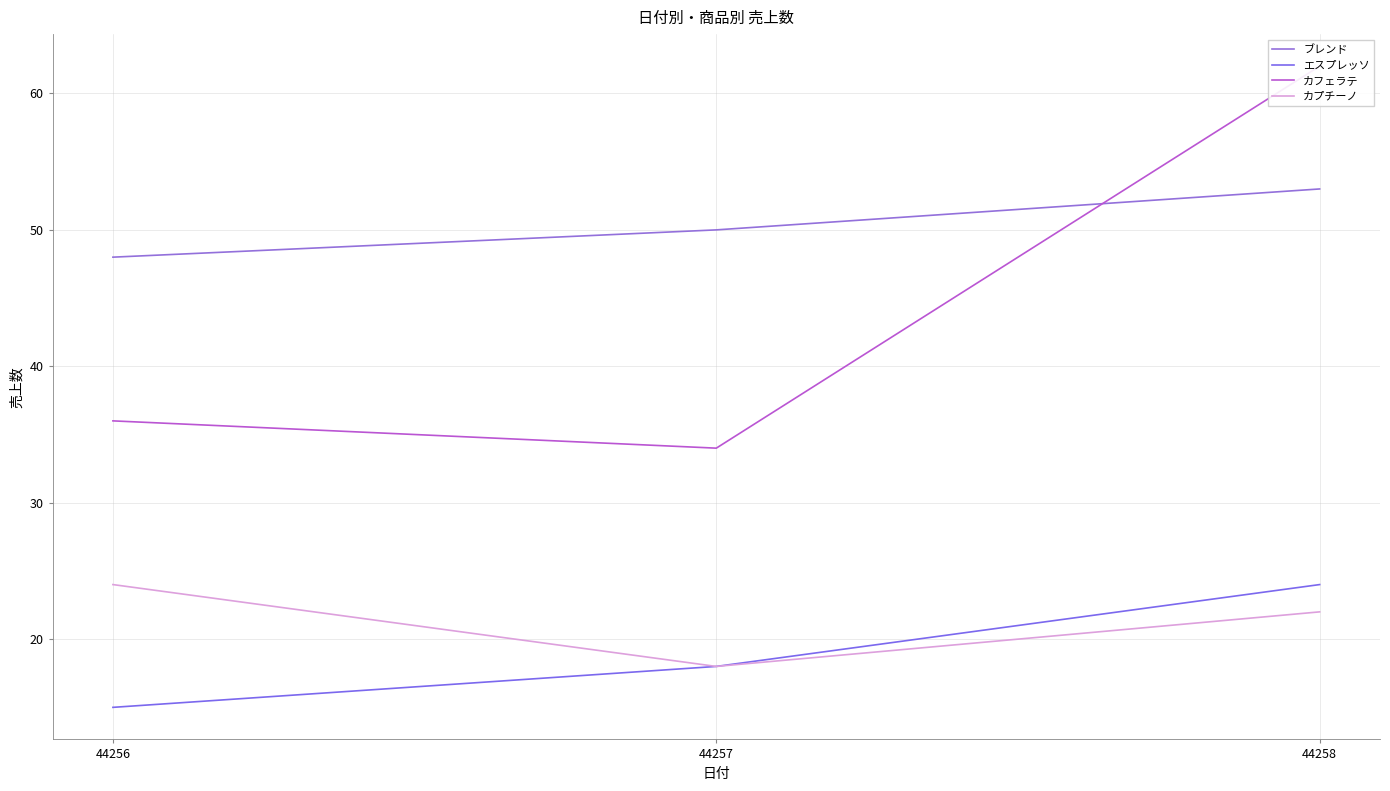

Is the value of カフェラテ at 44256 greater than the value of ブレンド at 44257?

No